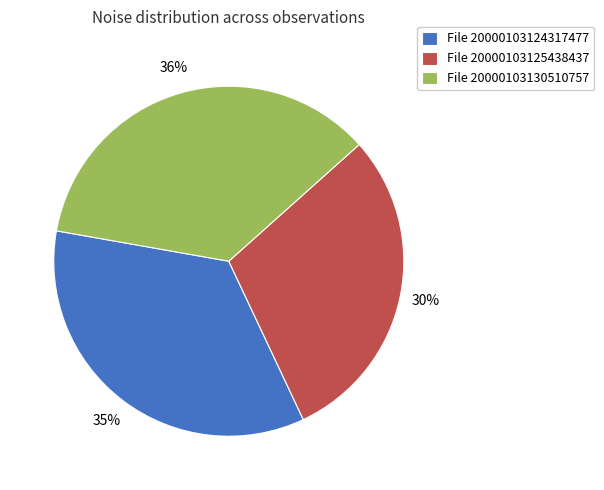

Do File 20000103124317477 and File 20000103130510757 together represent more than half of the pie?

Yes